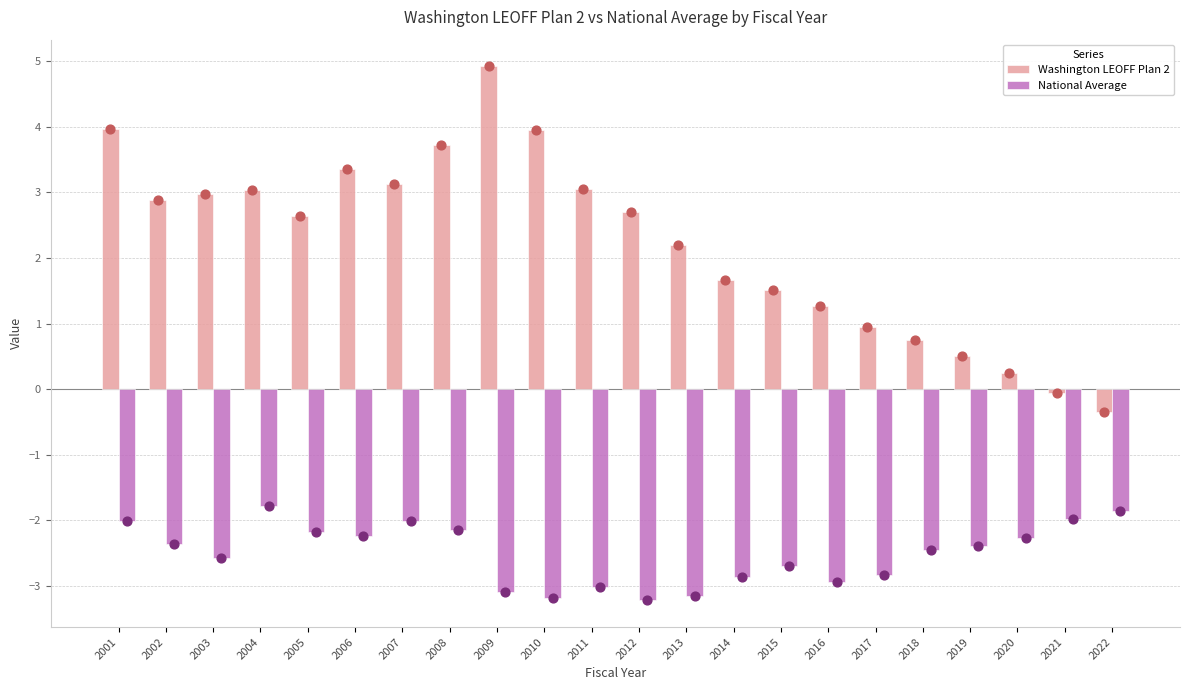

At how many categories does at least one series exceed -3?

22